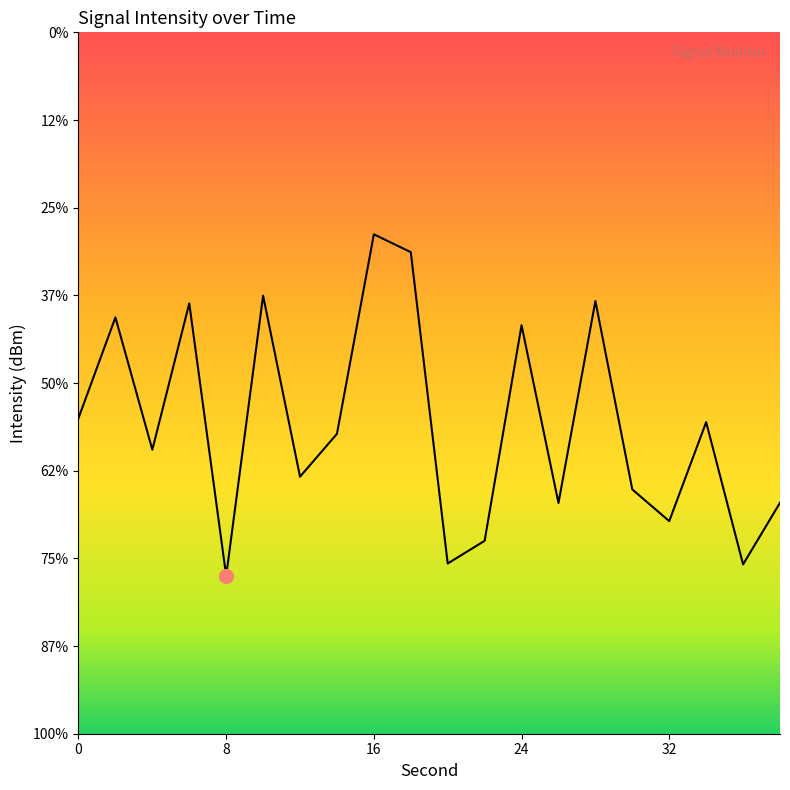

How many data points are less than -112?

13